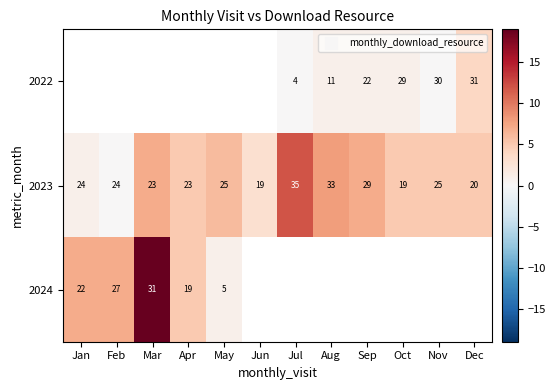

How many distinct data groups are displayed?

3